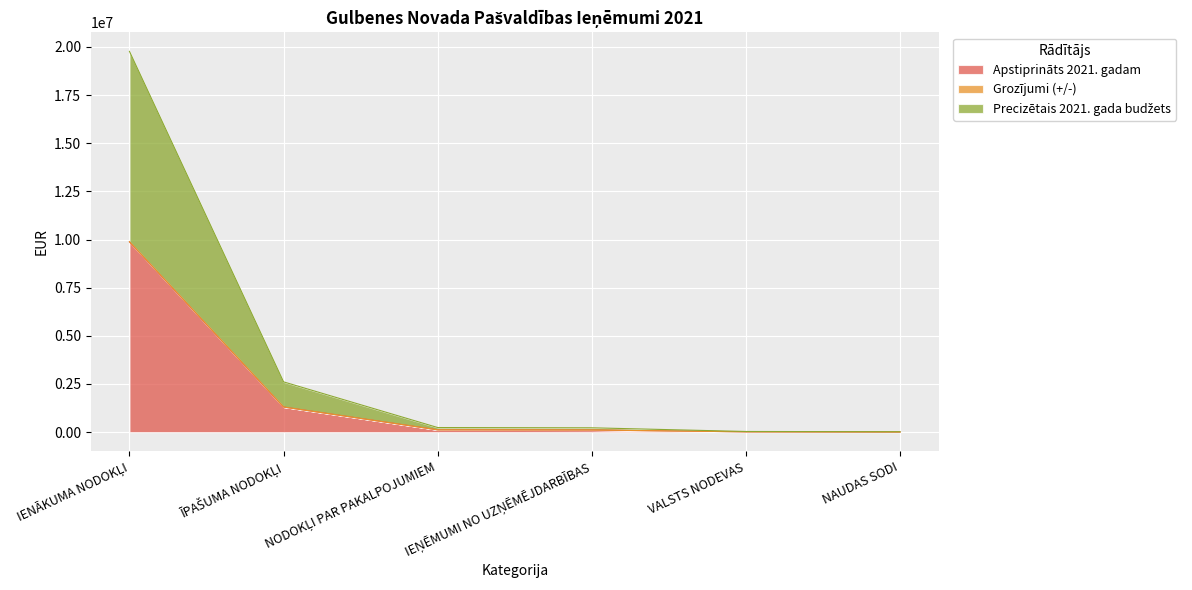

Which series has the largest range (max minus min)?

Apstiprināts 2021. gadam